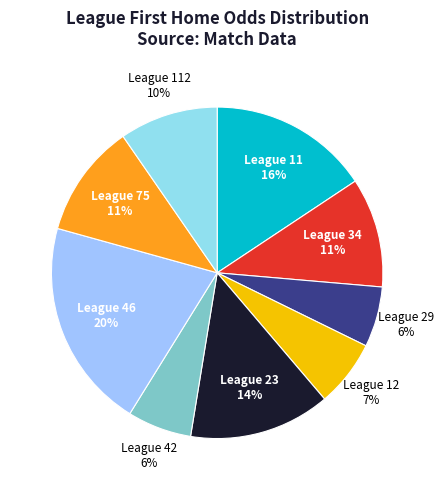

What is the largest slice in the pie chart?

League 46